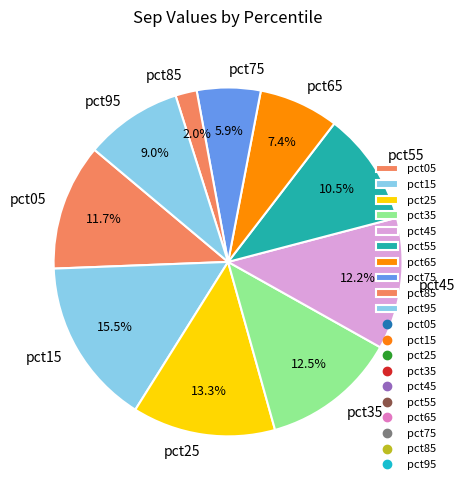

Does any single category account for the majority?

No